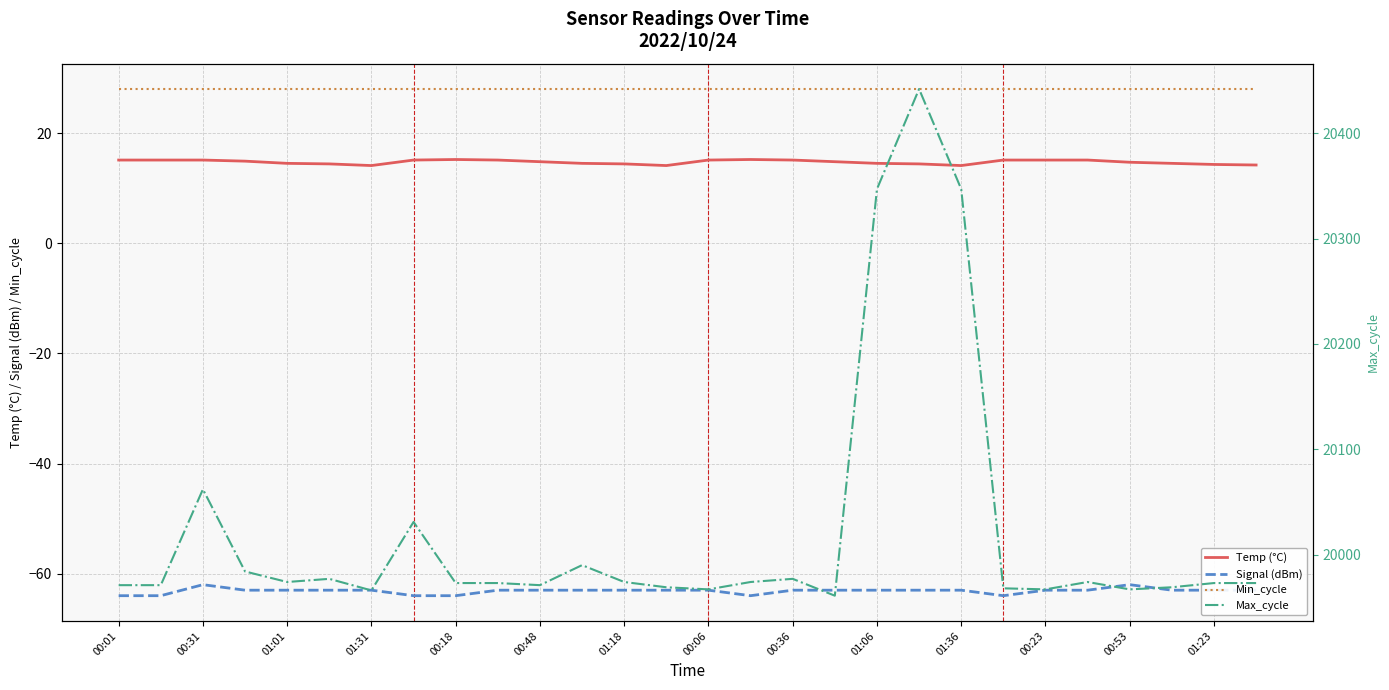

What is the total value across all series at 27?

19952.2